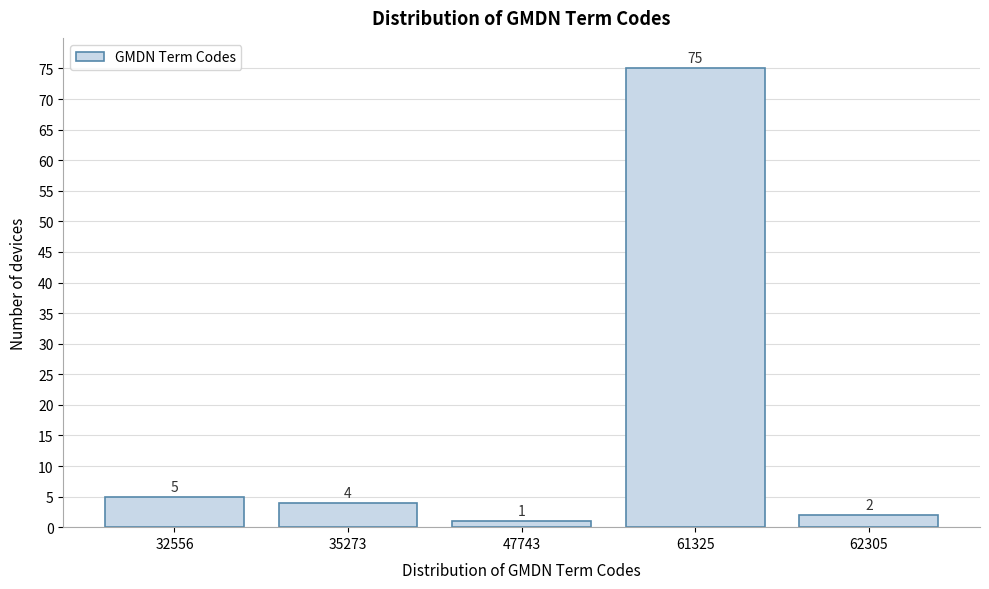

Reading left to right, list all the values displayed in this chart.

32556=5	35273=4	47743=1	61325=75	62305=2